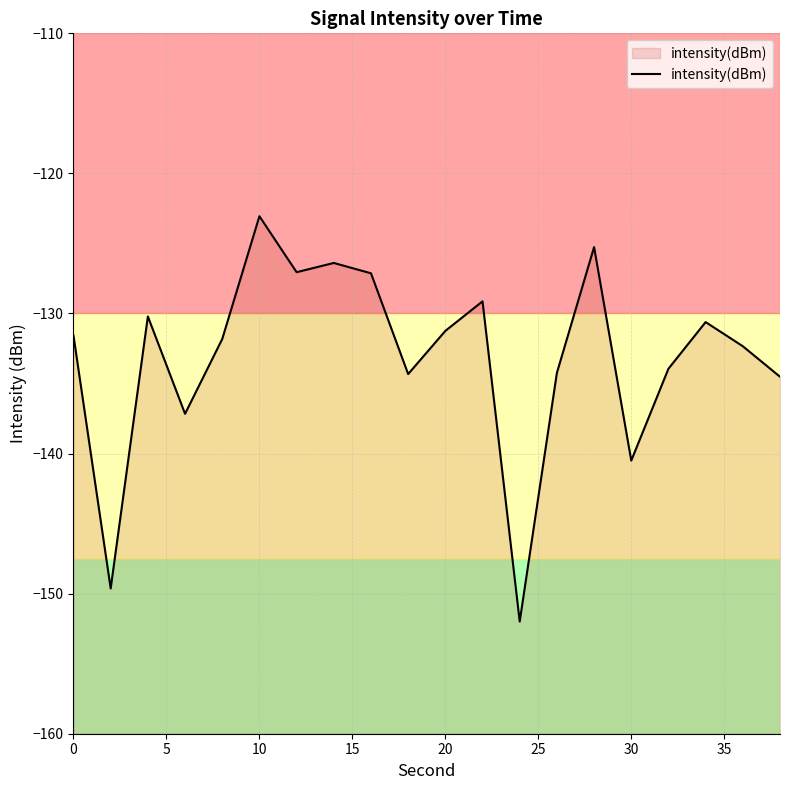

The chart shows a value of -35.5 at 0. True or false?

False